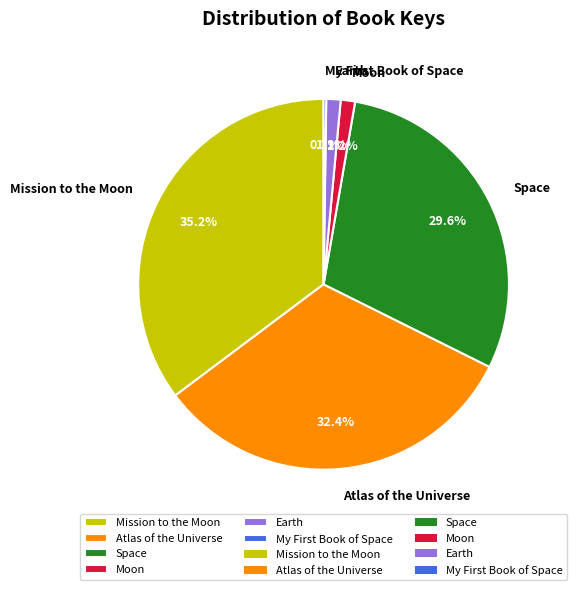

What percentage is the Space slice, to the nearest percent?

30%